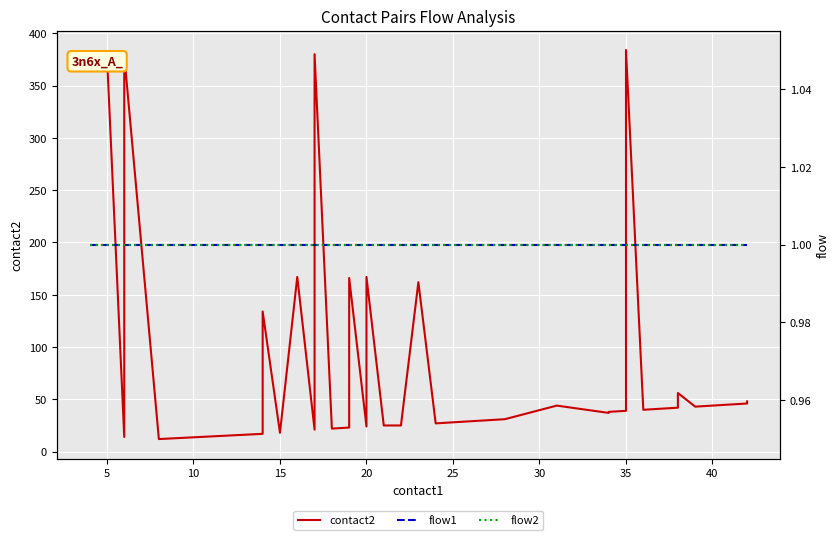

How many interior local peaks does the contact2 series have?

10